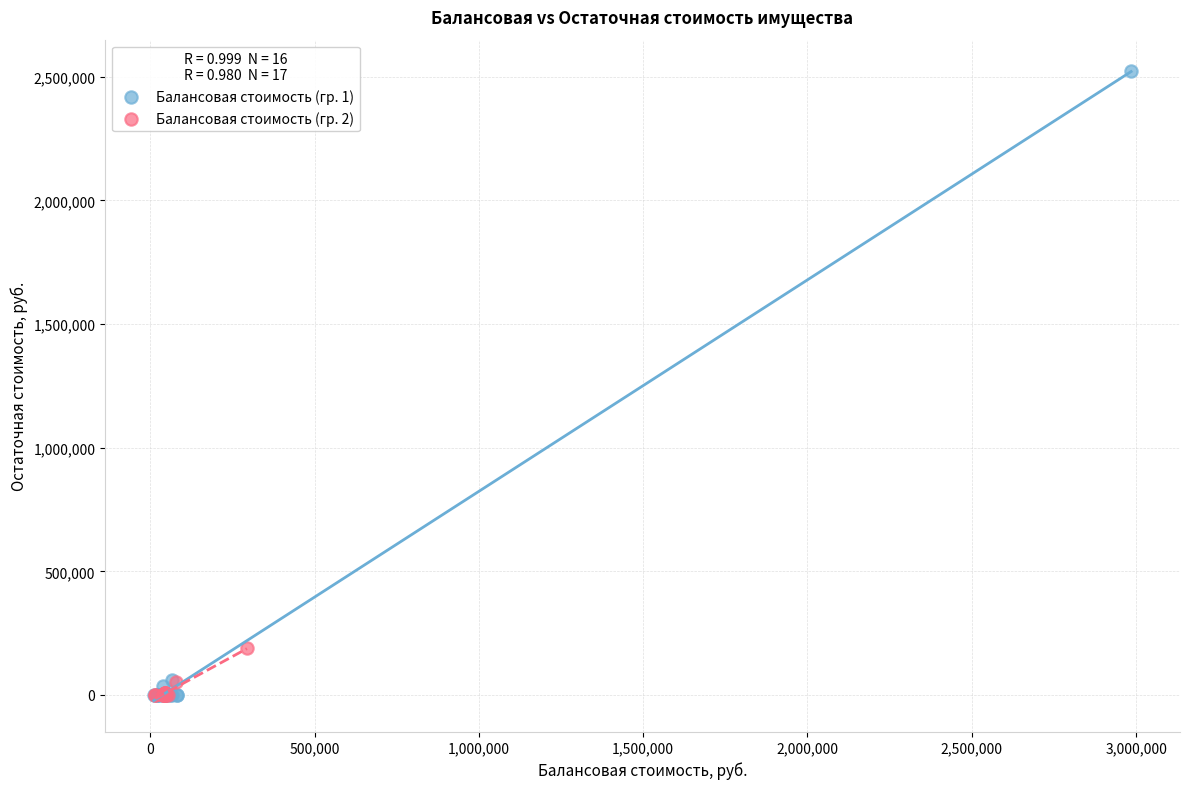

What are all the series names shown in the legend?

Балансовая стоимость (гр. 1), Балансовая стоимость (гр. 2)